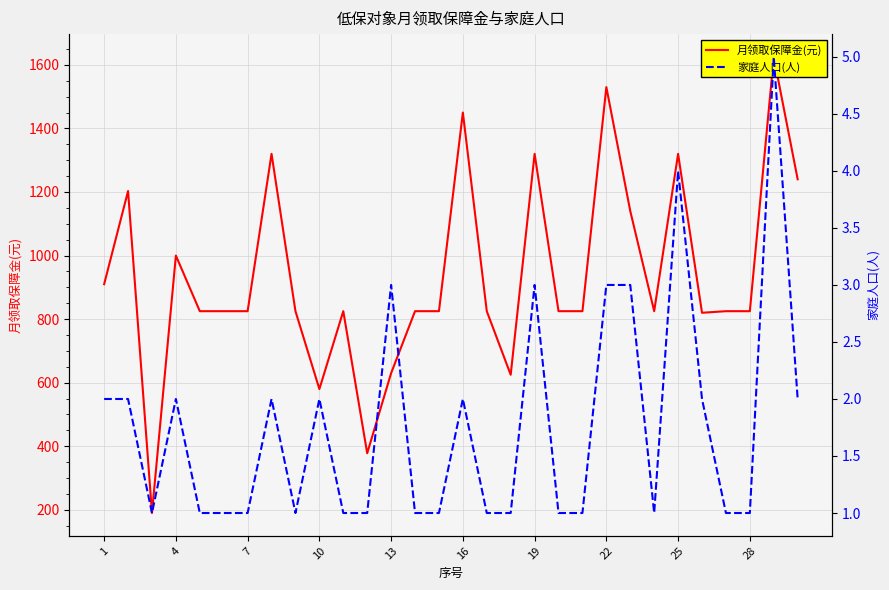

How many lines are shown in the chart?

2